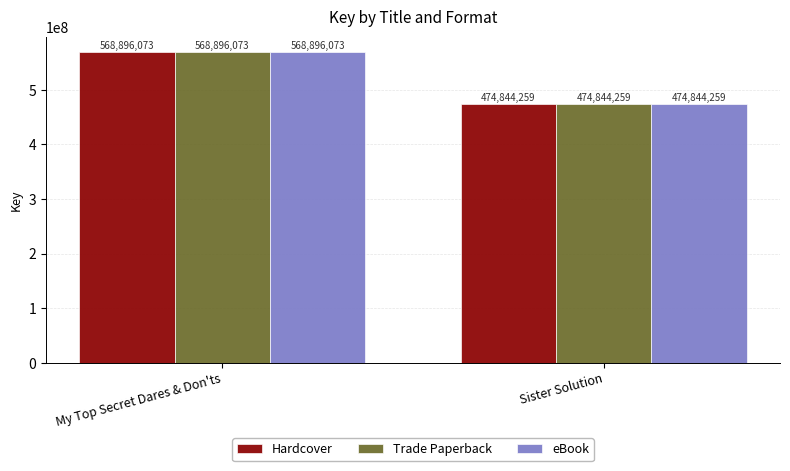

What value does the Trade Paperback series have at Sister Solution?

474844259